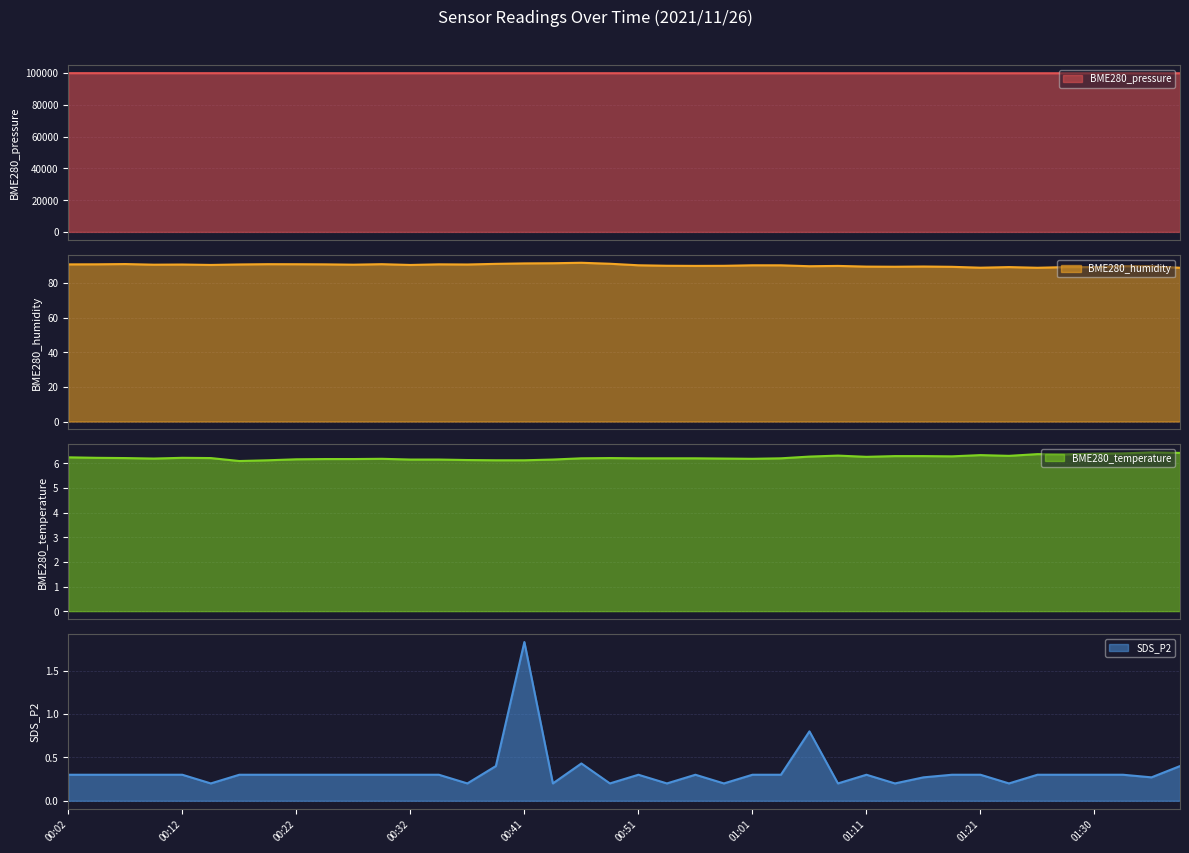

Reading left to right, what are all the values shown in this chart?

BME280_pressure: 99918.6	99914.6	99918.4	99917.9	99910.0	99908.4	99904.6	99899.4	99900.4	99891.3	99882.4	99894.8	99890.8	99893.5	99884.9	99880.6	99886.0	99884.6	99890.7	99886.9	99879.9	99879.9	99879.2	99889.1	99882.1	99877.2	99883.1	99869.8	99878.8	99867.4	99866.7	99873.9	99861.5	99858.3	99857.1	99860.9	99861.1	99861.9	99862.9	99855.2
BME280_humidity: 90.8	90.8	91.0	90.6	90.7	90.4	90.7	90.9	90.8	90.8	90.6	90.9	90.4	90.8	90.7	91.1	91.3	91.4	91.7	91.1	90.2	90.0	89.9	89.9	90.2	90.2	89.7	89.9	89.5	89.4	89.5	89.4	88.8	89.2	88.8	89.2	89.2	89.7	89.7	88.8
BME280_temperature: 6.2	6.2	6.2	6.2	6.2	6.2	6.1	6.1	6.2	6.2	6.2	6.2	6.2	6.2	6.1	6.1	6.1	6.2	6.2	6.2	6.2	6.2	6.2	6.2	6.2	6.2	6.3	6.3	6.3	6.3	6.3	6.3	6.3	6.3	6.4	6.4	6.4	6.4	6.5	6.4
SDS_P2: 0.3	0.3	0.3	0.3	0.3	0.2	0.3	0.3	0.3	0.3	0.3	0.3	0.3	0.3	0.2	0.4	1.8	0.2	0.4	0.2	0.3	0.2	0.3	0.2	0.3	0.3	0.8	0.2	0.3	0.2	0.3	0.3	0.3	0.2	0.3	0.3	0.3	0.3	0.3	0.4